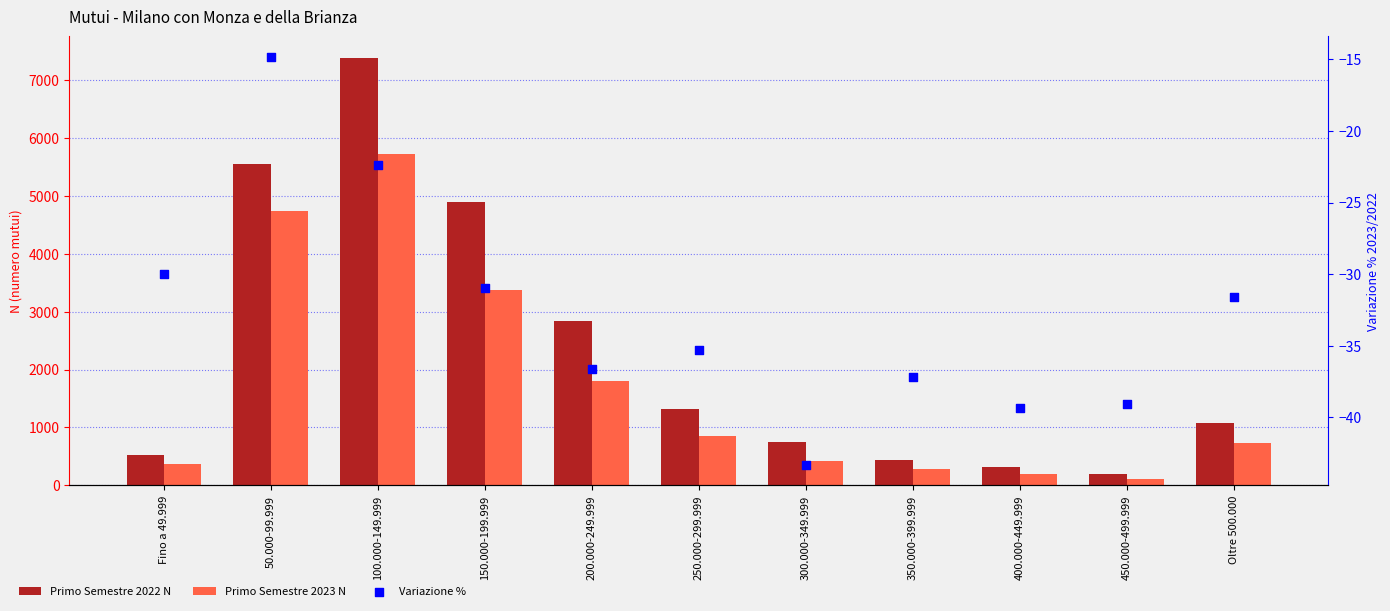

At which category is the sum across all series the highest?

100.000-149.999